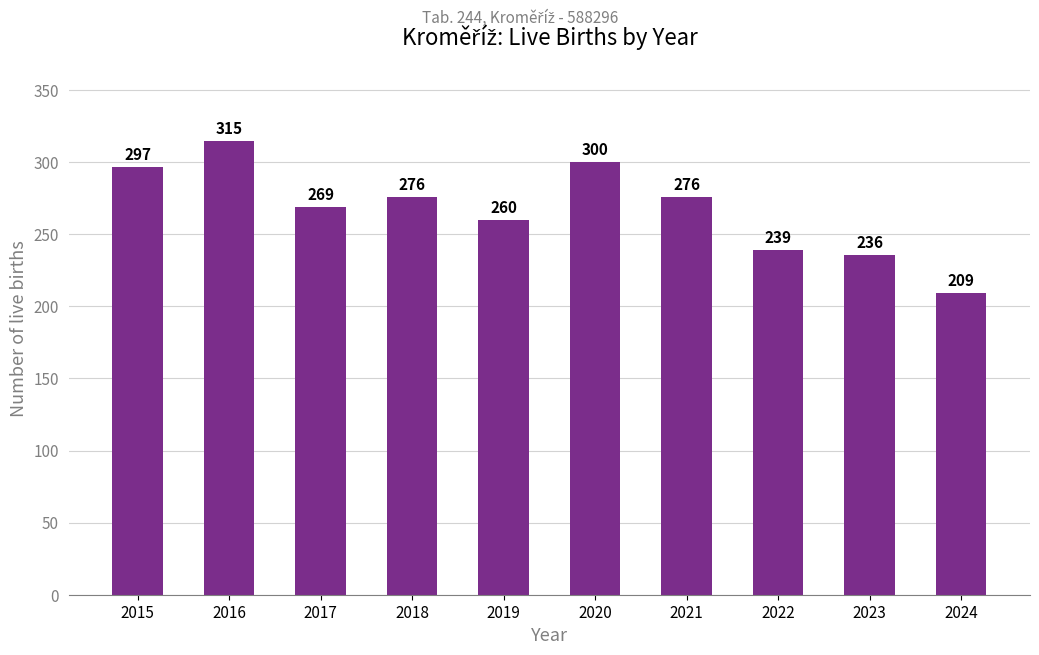

What is the maximum value shown in the chart?

315